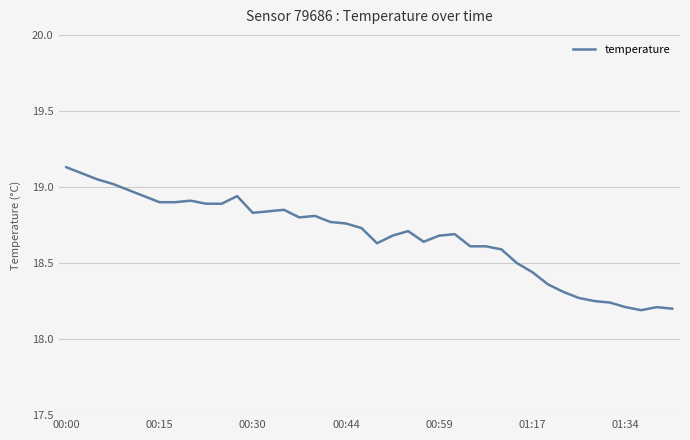

What is the difference between the maximum and minimum values?

0.9